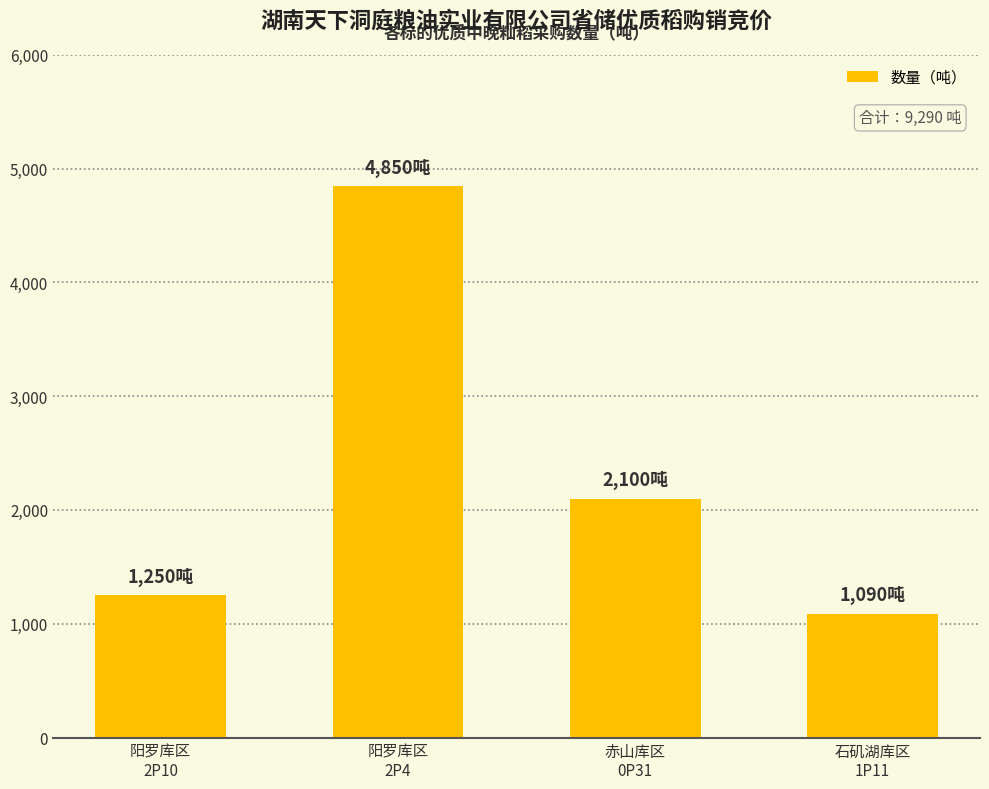

True or false: the data shows 1250 at 阳罗库区
2P10.

True